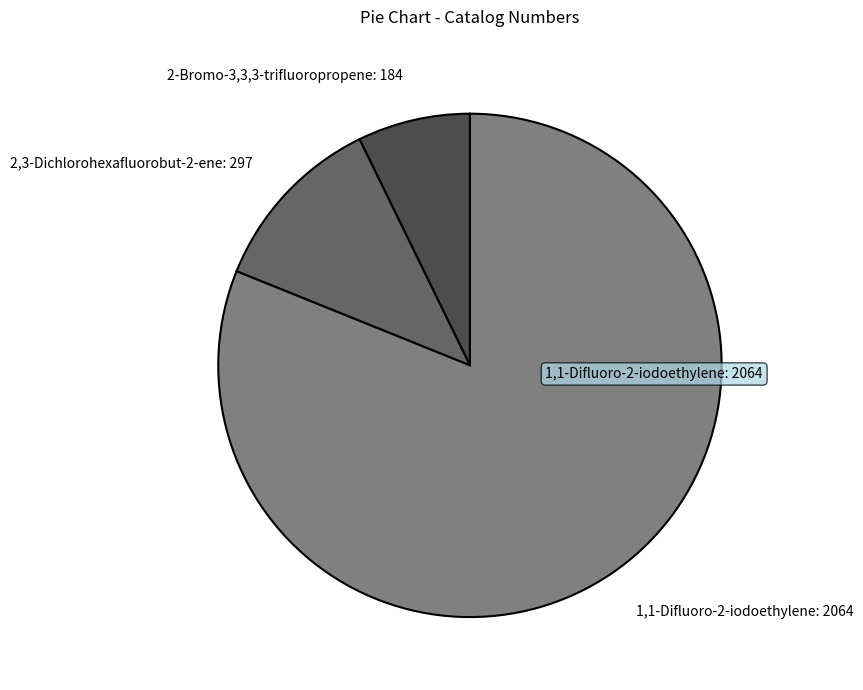

Count the number of slices in the pie.

3